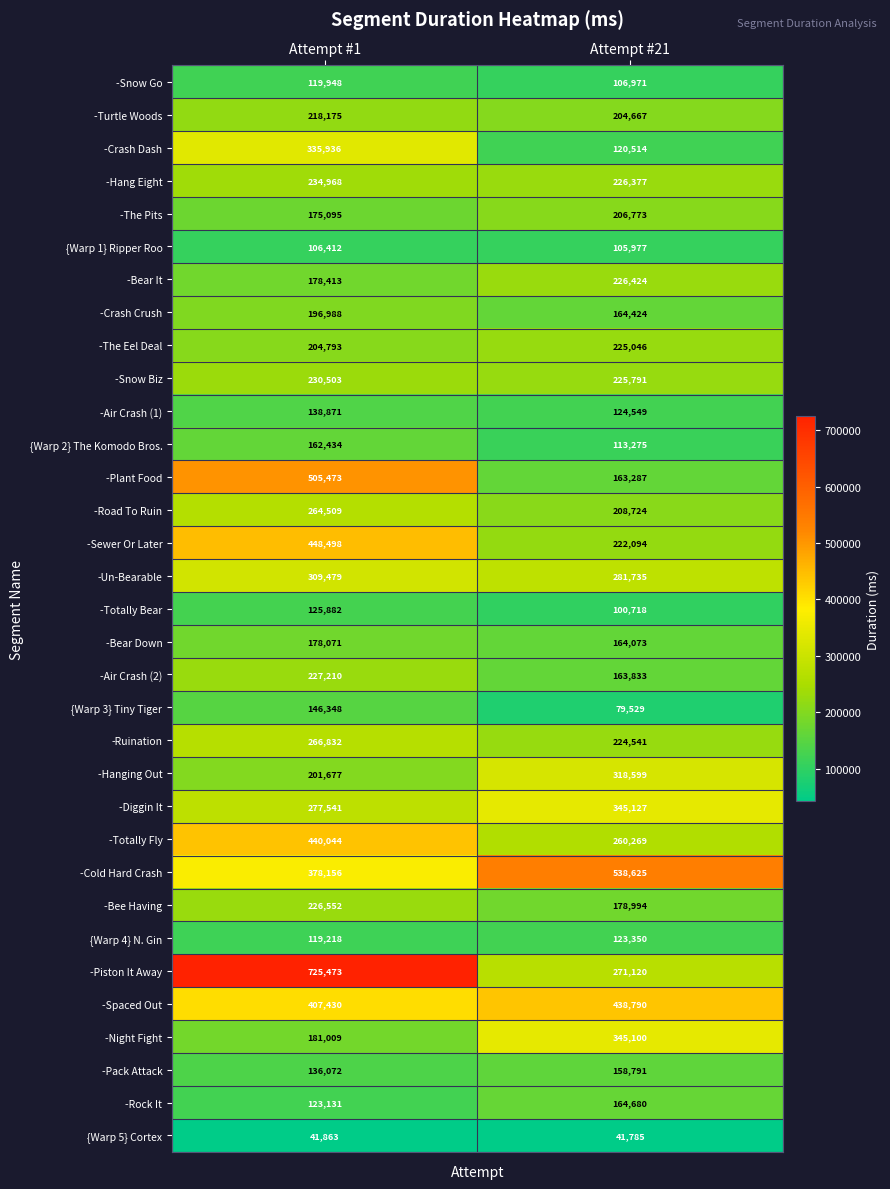

At which category is the sum across all series the highest?

Attempt #1